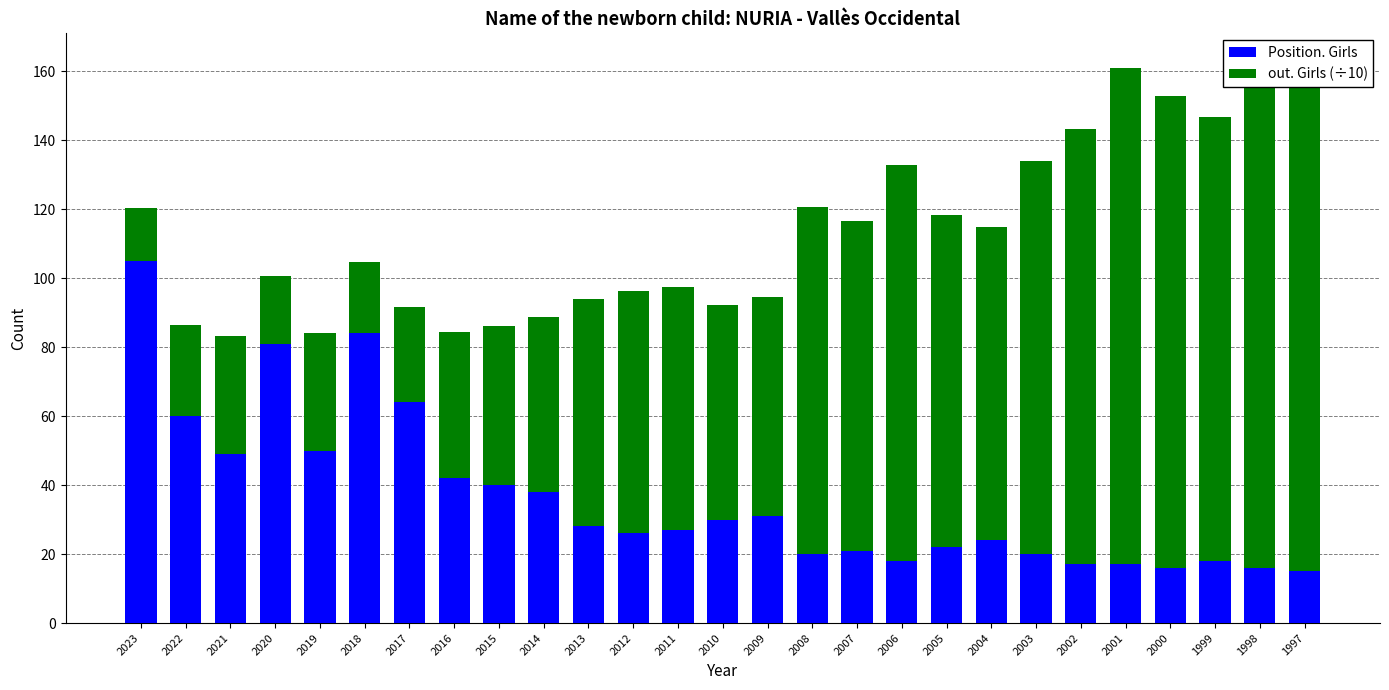

Reading left to right, transcribe all the data shown in this chart.

Position. Girls: 105.0	60.0	49.0	81.0	50.0	84.0	64.0	42.0	40.0	38.0	28.0	26.0	27.0	30.0	31.0	20.0	21.0	18.0	22.0	24.0	20.0	17.0	17.0	16.0	18.0	16.0	15.0
out. Girls (÷10): 15.3	26.5	34.2	19.7	34.0	20.7	27.5	42.5	46.1	50.6	66.0	70.3	70.3	62.2	63.5	100.5	95.6	114.9	96.3	90.8	113.8	126.3	143.9	136.9	128.8	144.7	147.8